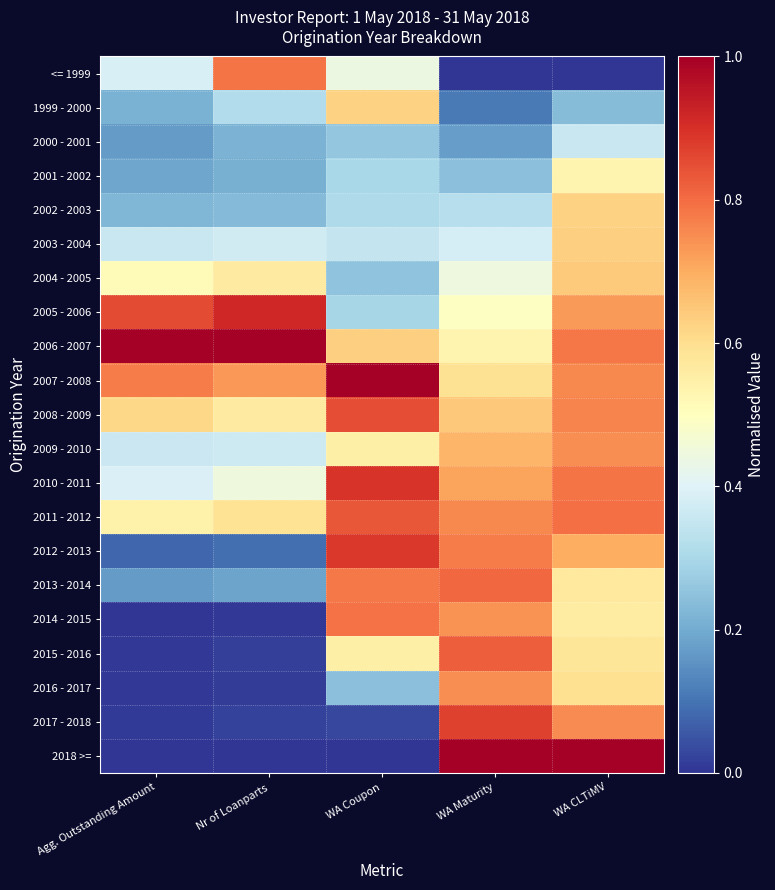

What is the total value across all series at Nr of Loanparts?

7.6